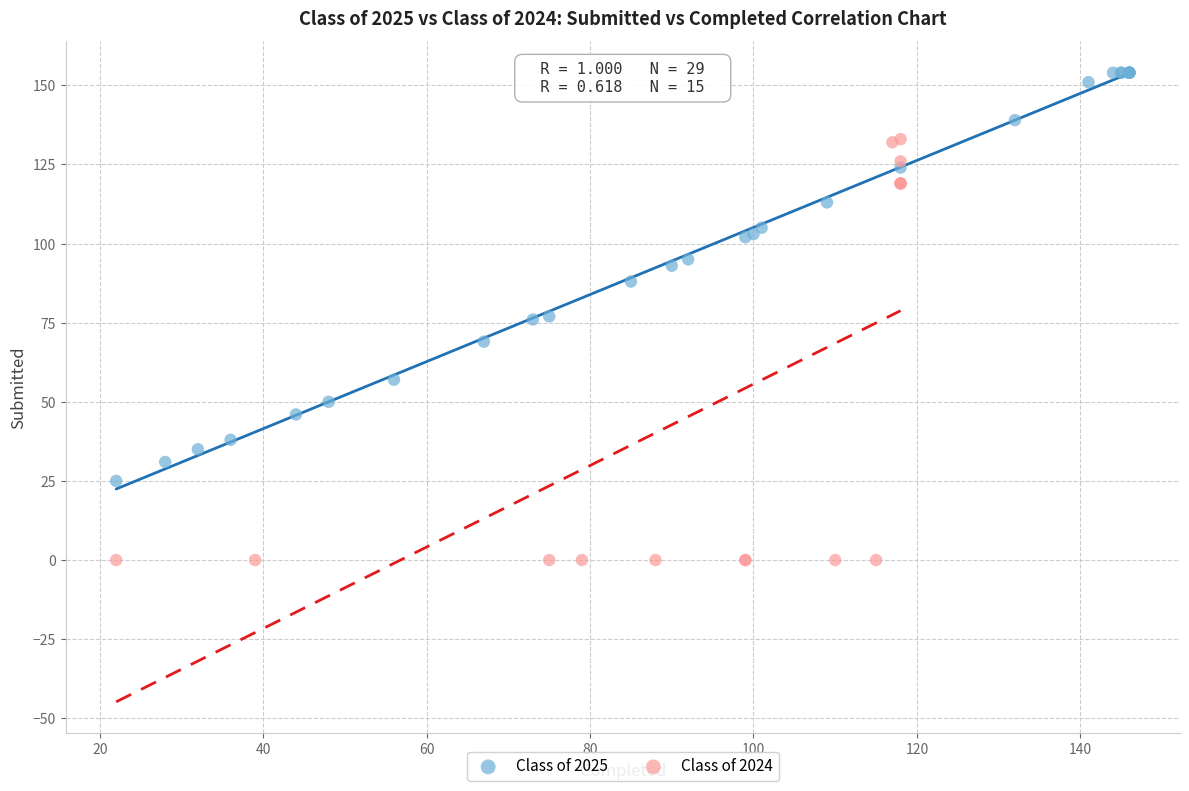

Which series contains the lowest Y value?

Class of 2024